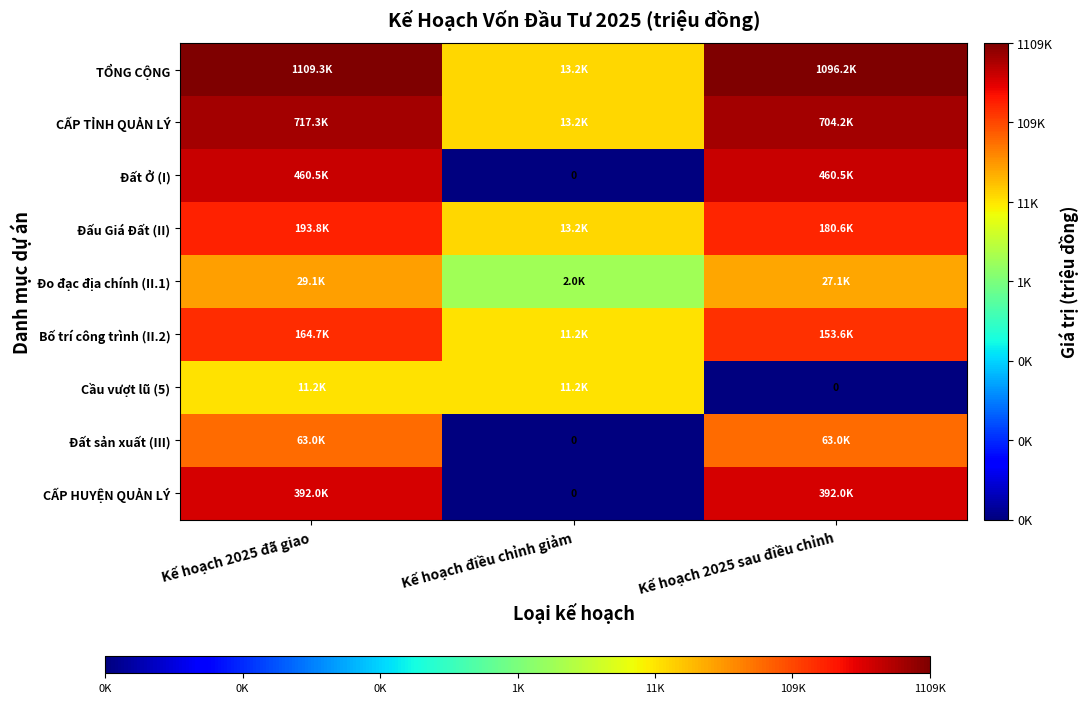

At which label is TỔNG CỘNG closest to 11?

Kế hoạch điều chỉnh giảm